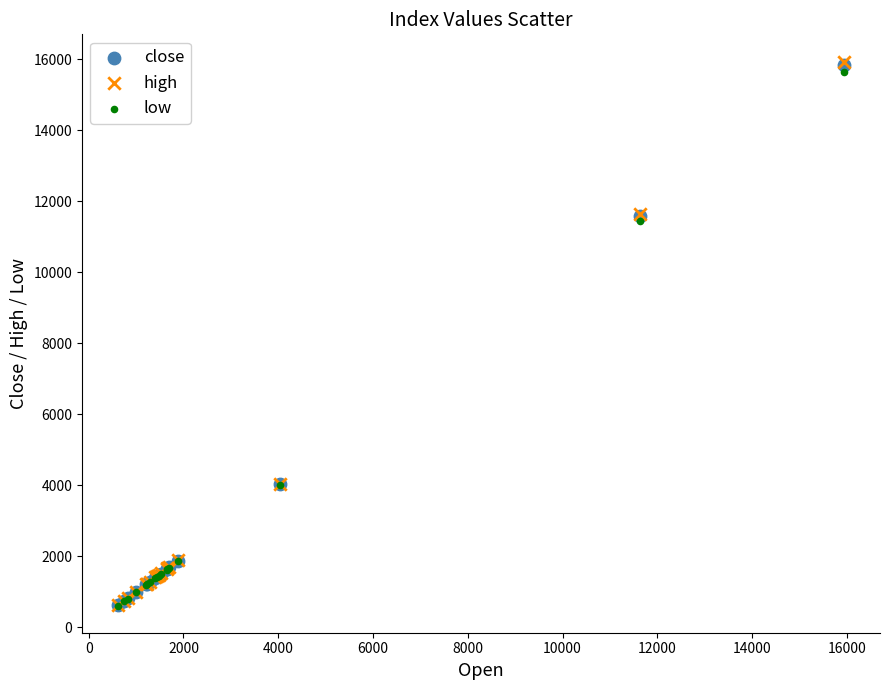

What are all the series names shown in the legend?

close, high, low